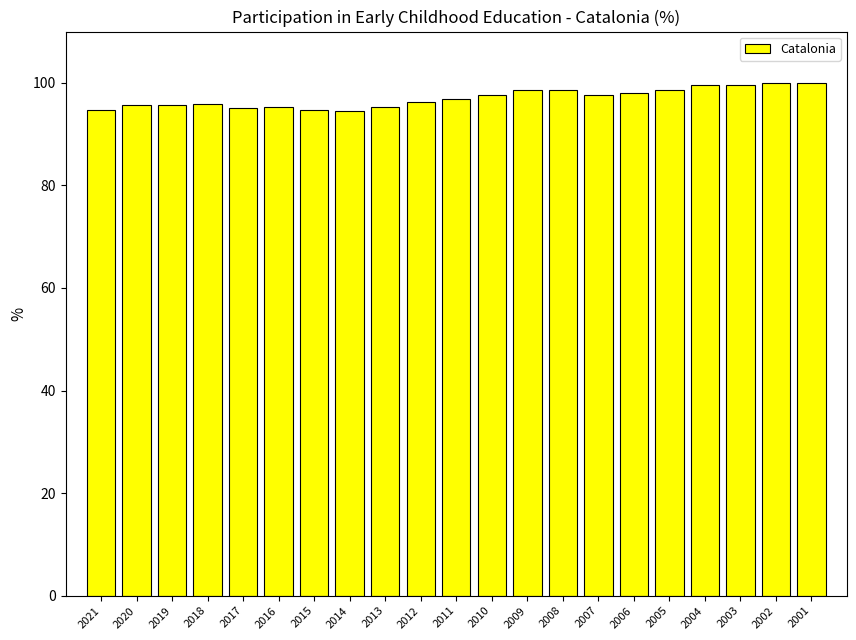

What is the average value?

97.1